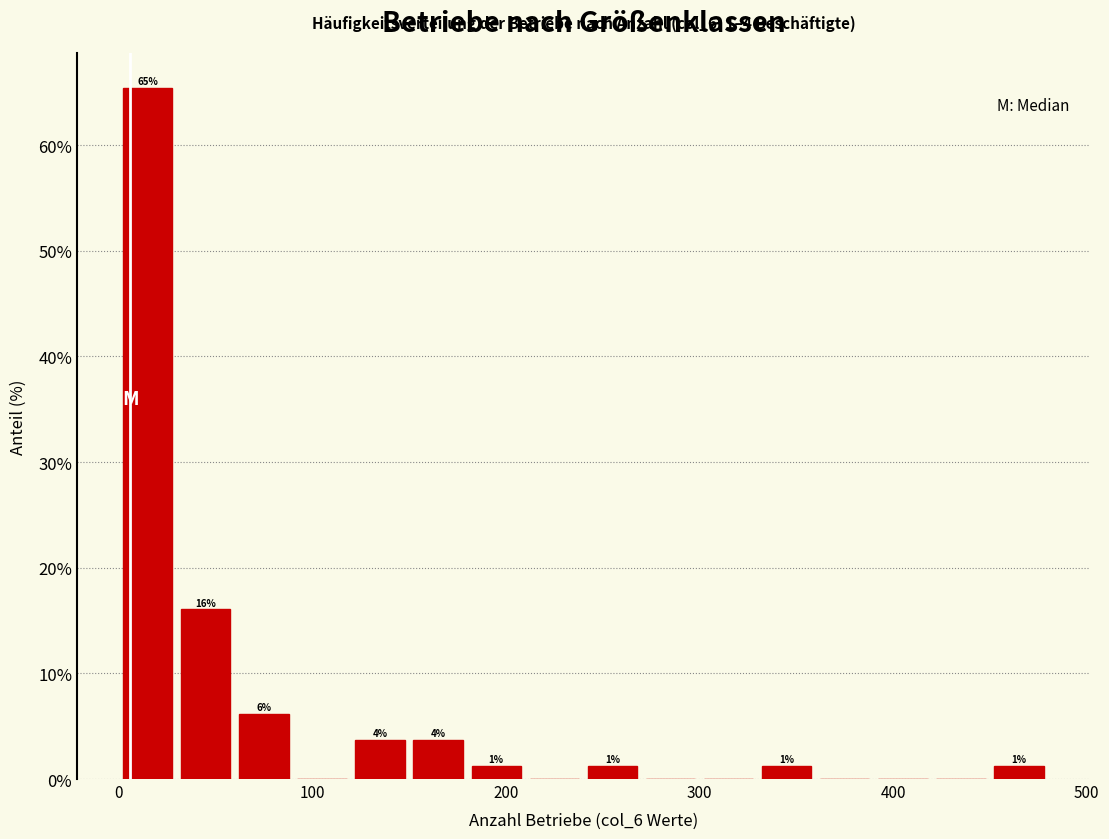

Read against the x-axis, roughly where is the centre of the tallest bar?

20